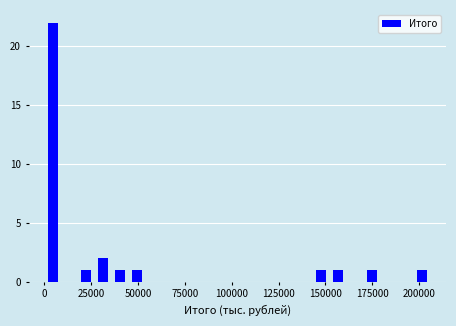

Around what value on the x-axis is the tallest bar? Give the approximate position of its centre, as read against the axis.

5000